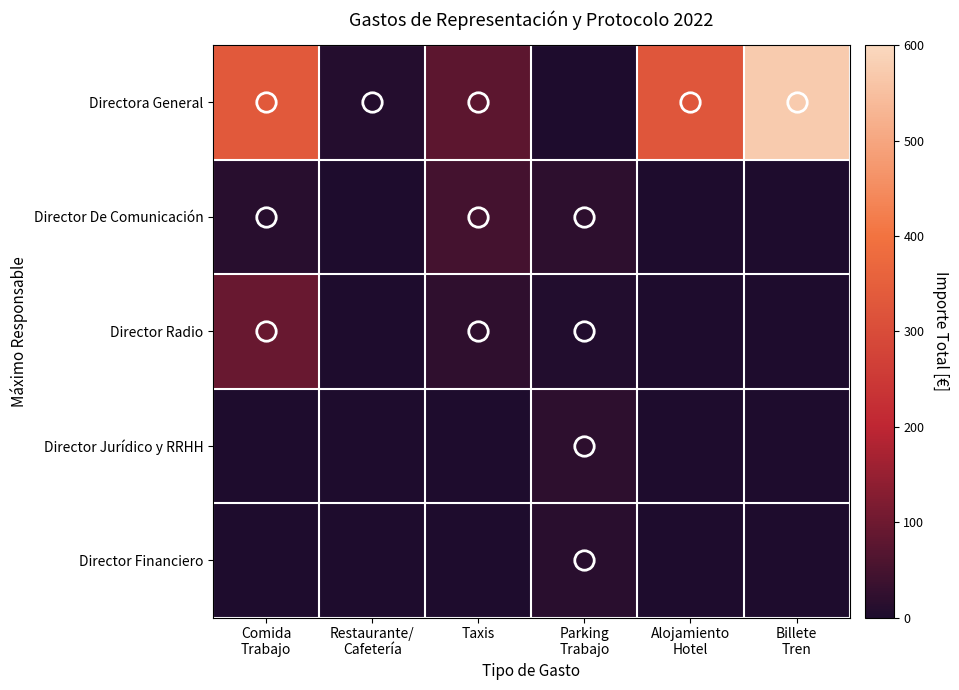

Which category has the highest value across all series?

Billete
Tren